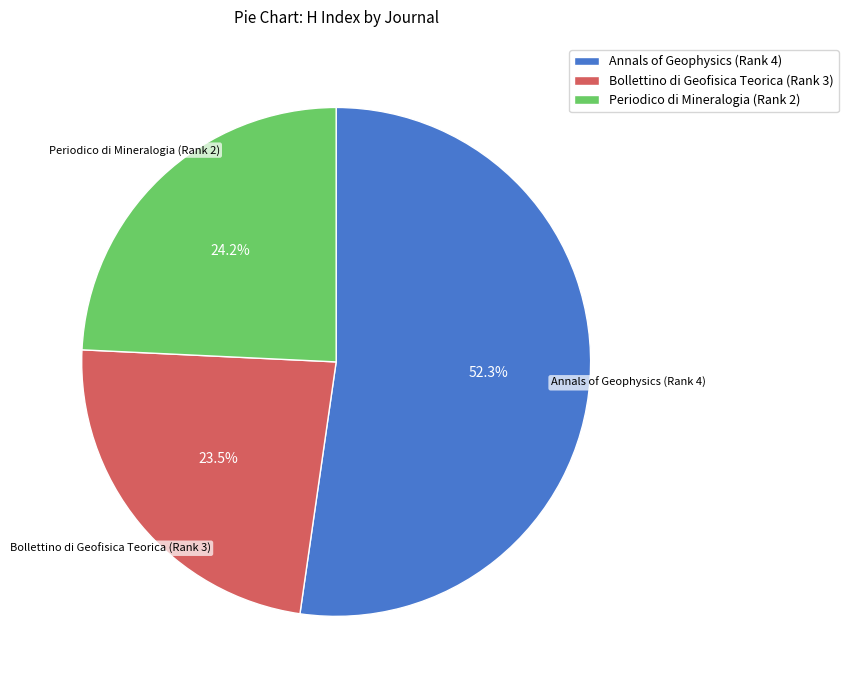

Does Bollettino di Geofisica Teorica (Rank 3) account for over 50% of the chart?

No